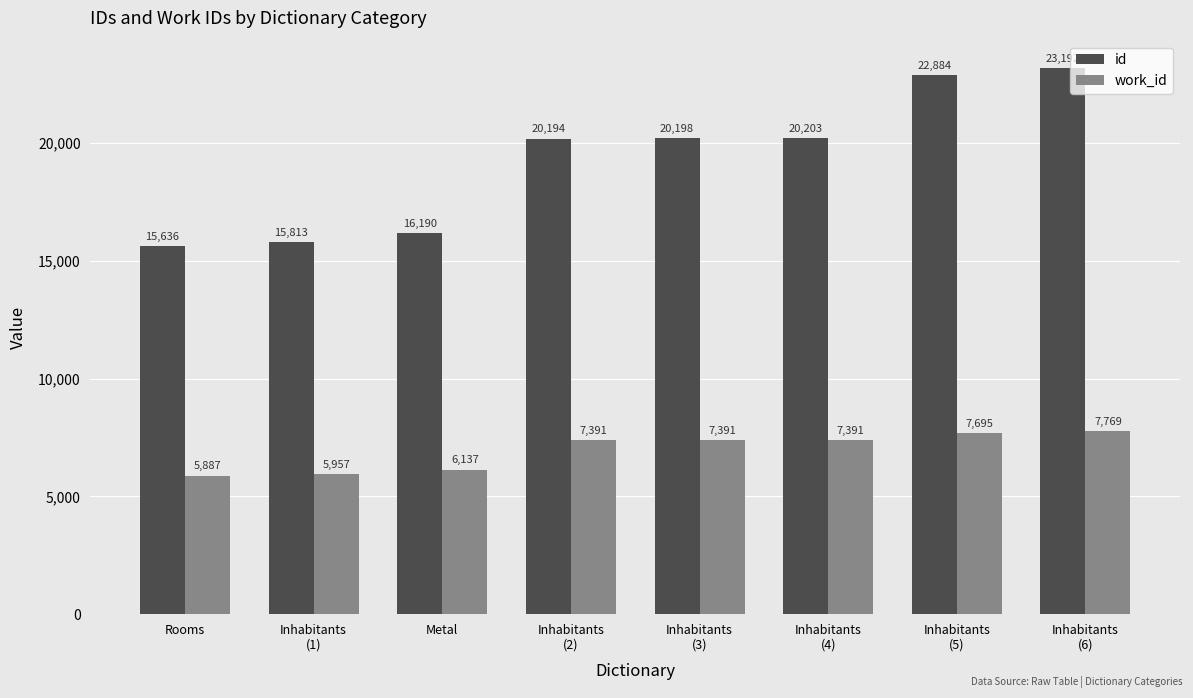

What are all the series names shown in the legend?

id, work_id